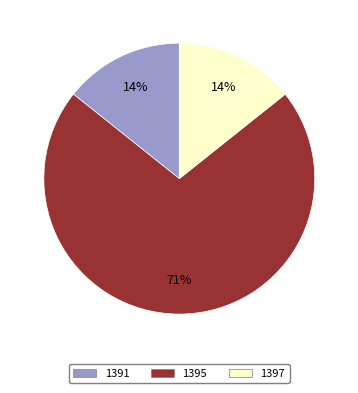

Combined, do 1395 and 1391 account for over 50%?

Yes